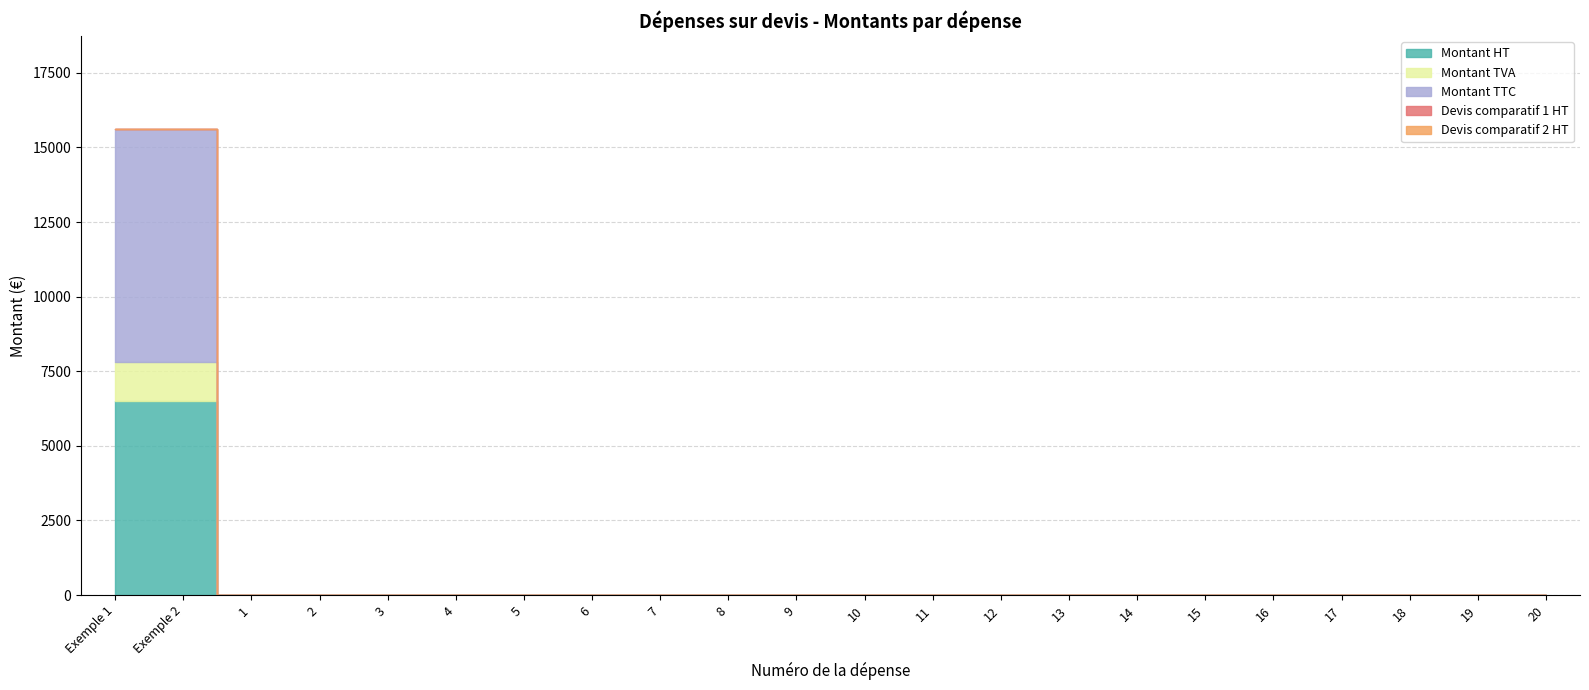

Reading right to left, list all the values displayed in this chart.

Montant HT: 0.0	0.0	0.0	0.0	0.0	0.0	0.0	0.0	0.0	0.0	0.0	0.0	0.0	0.0	0.0	0.0	0.0	0.0	0.0	0.0	6504.0	6504.0
Montant TVA: 0.0	0.0	0.0	0.0	0.0	0.0	0.0	0.0	0.0	0.0	0.0	0.0	0.0	0.0	0.0	0.0	0.0	0.0	0.0	0.0	1300.8	1300.8
Montant TTC: 0.0	0.0	0.0	0.0	0.0	0.0	0.0	0.0	0.0	0.0	0.0	0.0	0.0	0.0	0.0	0.0	0.0	0.0	0.0	0.0	7804.8	7804.8
Devis comparatif 1 HT: 0.0	0.0	0.0	0.0	0.0	0.0	0.0	0.0	0.0	0.0	0.0	0.0	0.0	0.0	0.0	0.0	0.0	0.0	0.0	0.0	0.0	0.0
Devis comparatif 2 HT: 0.0	0.0	0.0	0.0	0.0	0.0	0.0	0.0	0.0	0.0	0.0	0.0	0.0	0.0	0.0	0.0	0.0	0.0	0.0	0.0	0.0	0.0